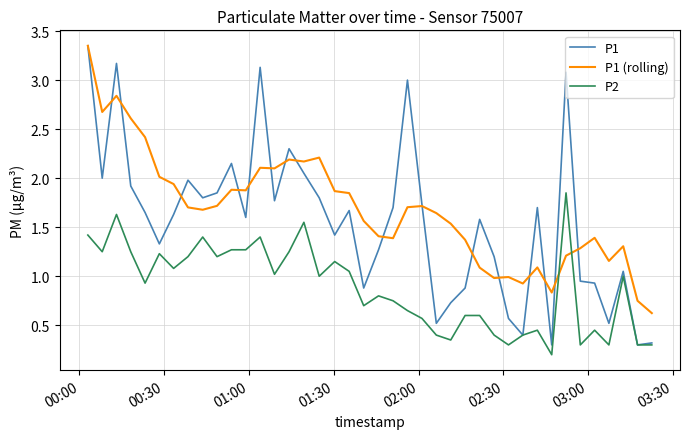

Does the chart display data point markers on the line(s)?

No